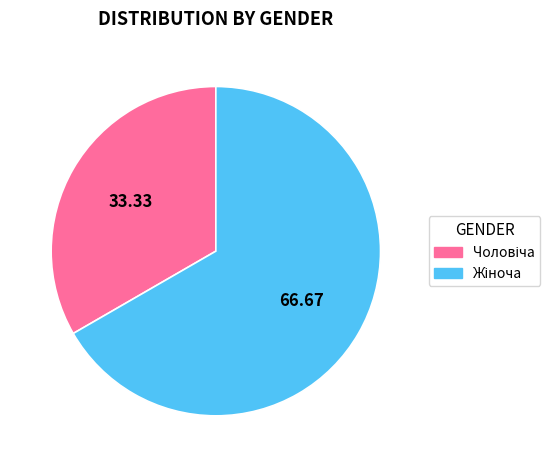

Is there any slice that represents more than half of the pie?

Yes